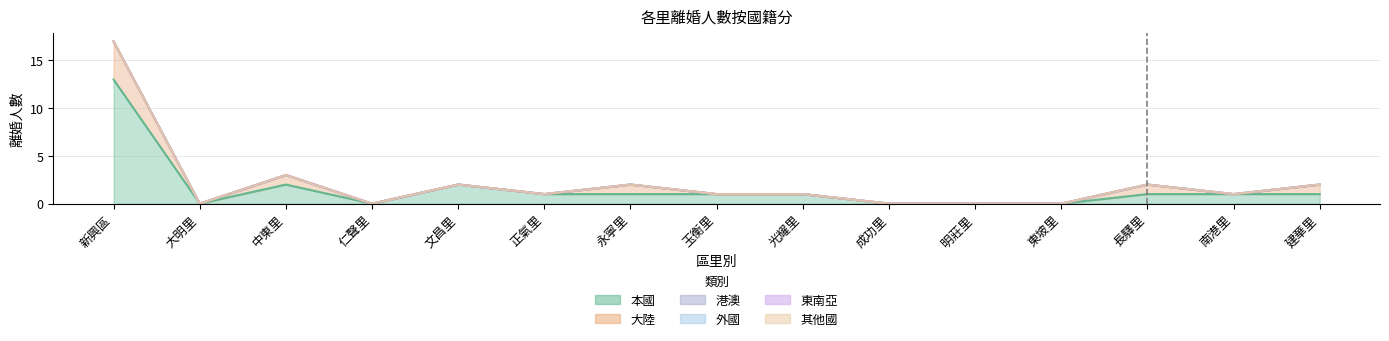

True or false: 本國 has a value of 2 at 正氣里.

False